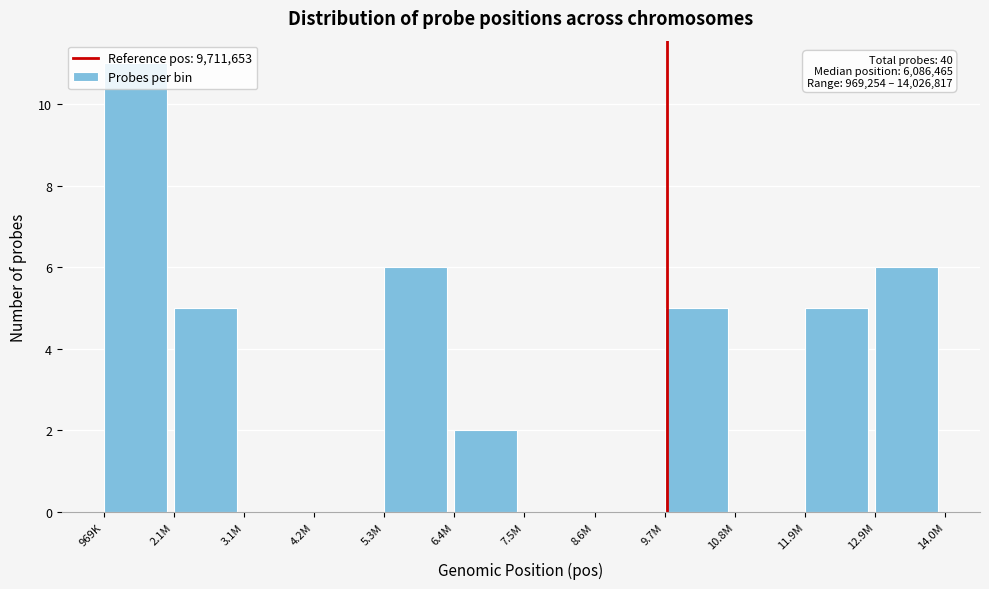

What is the sum of all values?

40